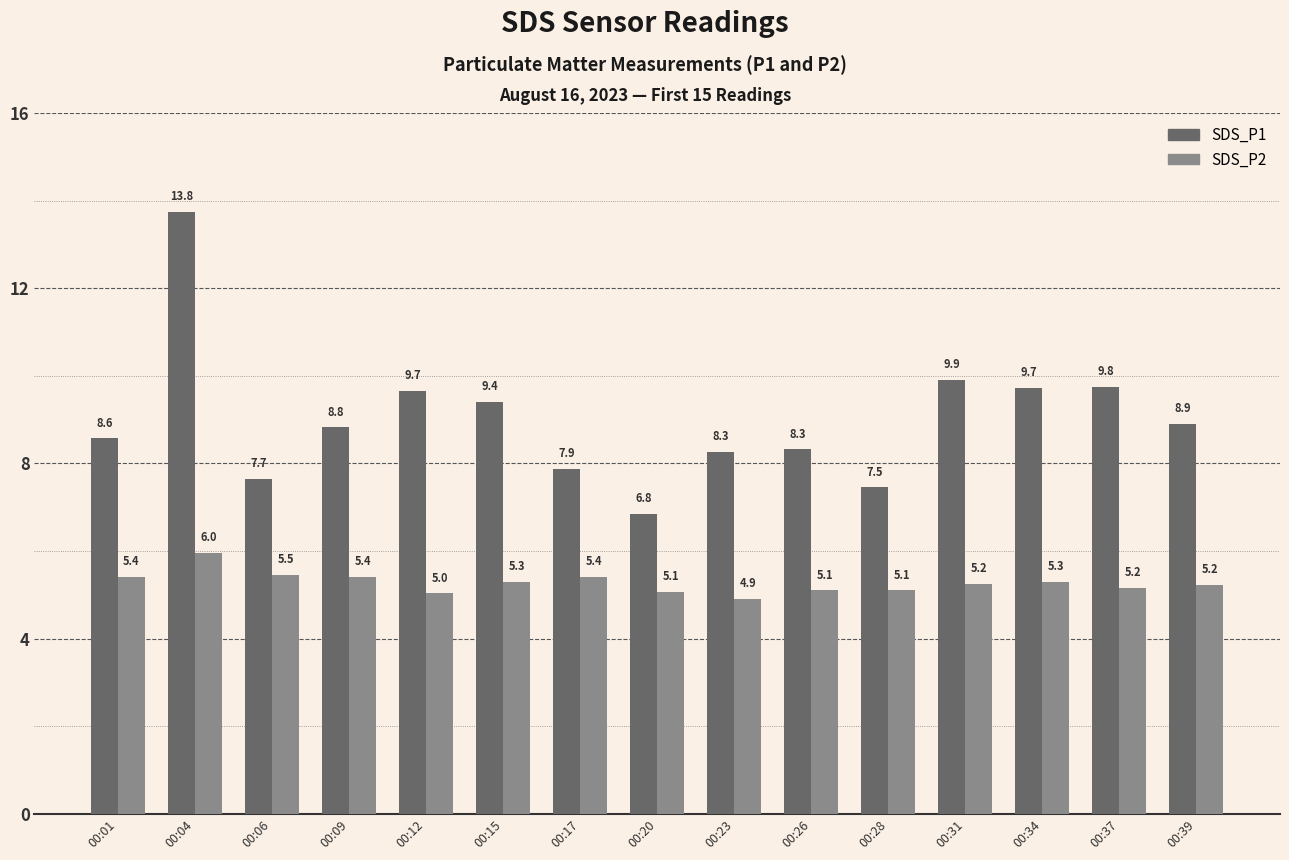

What is the maximum value shown in the chart?

13.8